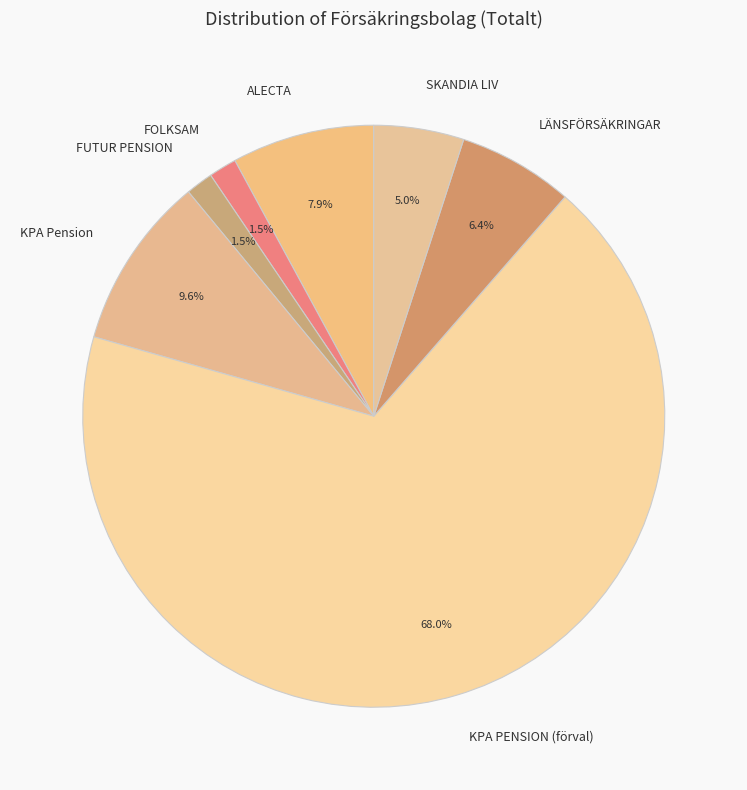

How many slices are in this pie chart?

7